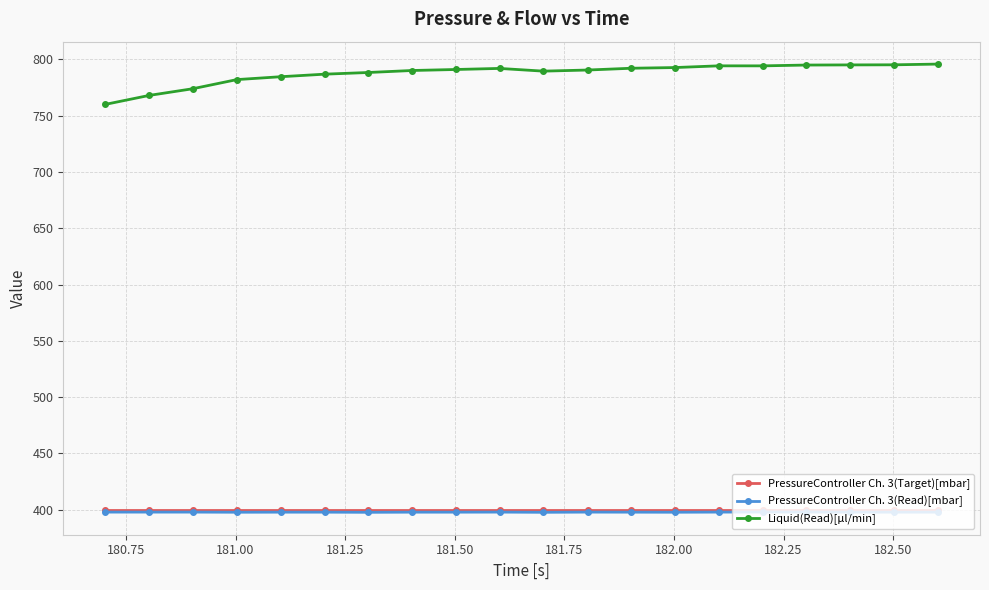

Which series has the widest spread of values?

Liquid(Read)[µl/min]